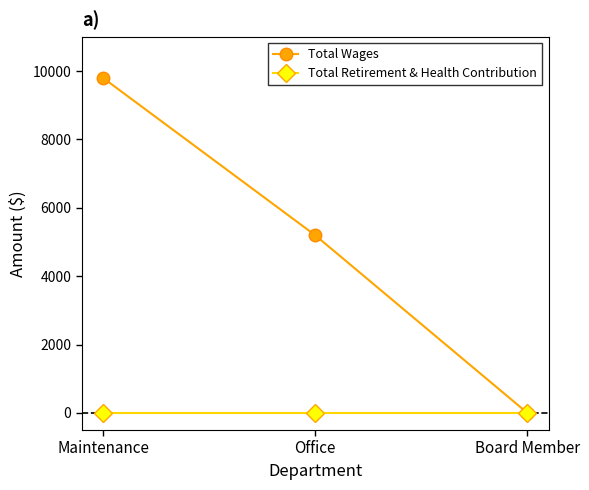

What is the label of the 3rd point from the left?

Board Member